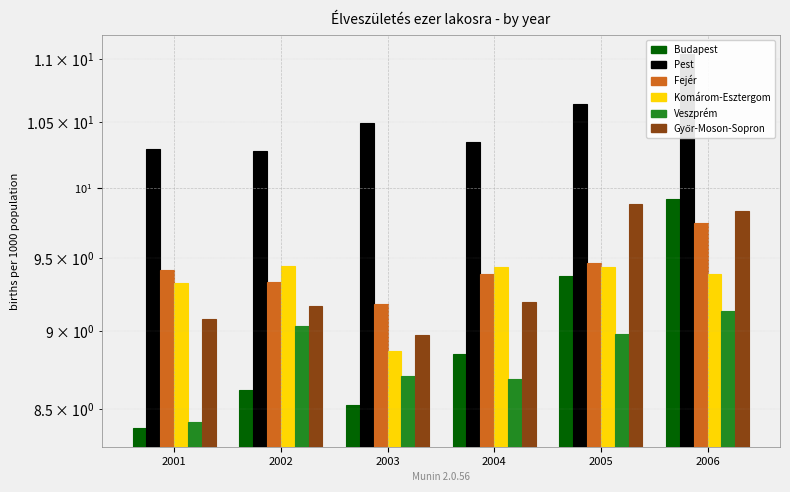

Which series has the widest spread of values?

Budapest